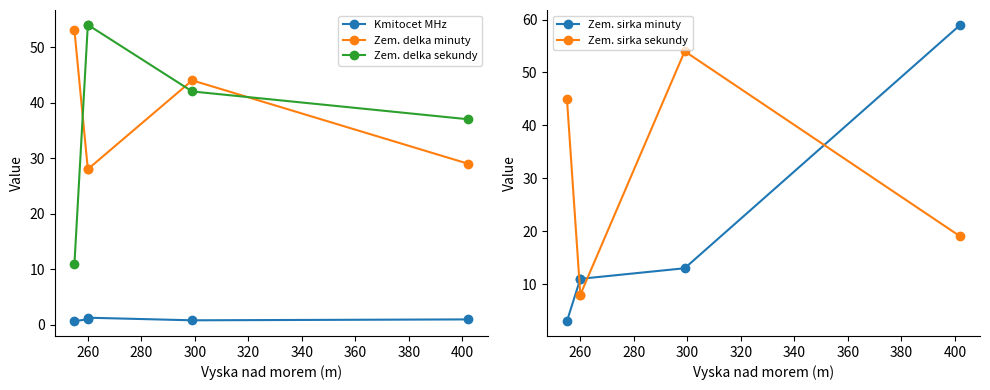

Is it true that Kmitocet MHz equals 1.3 at 260?

True